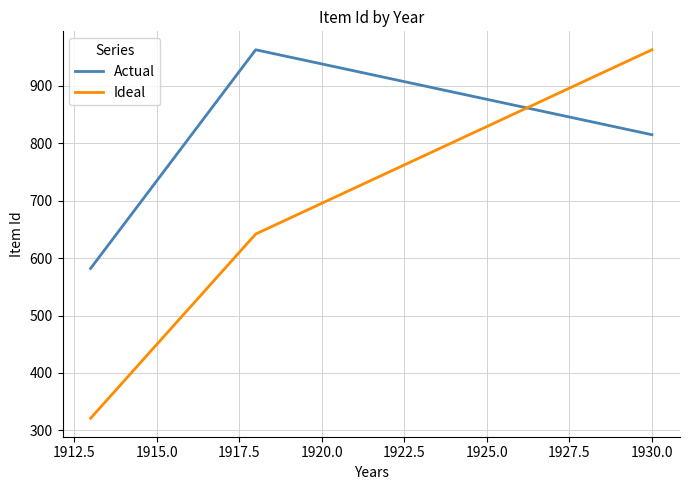

What is the minimum value shown in the chart?

321